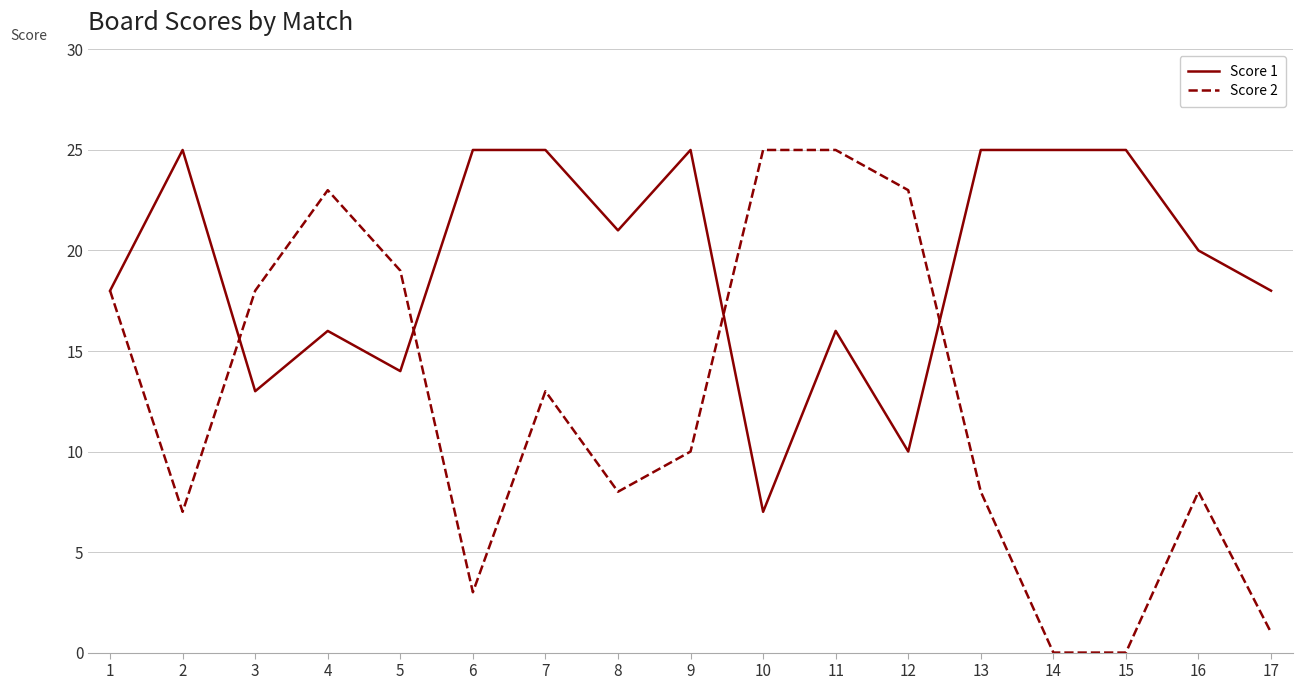

What is the highest value of the Score 2 series?

25